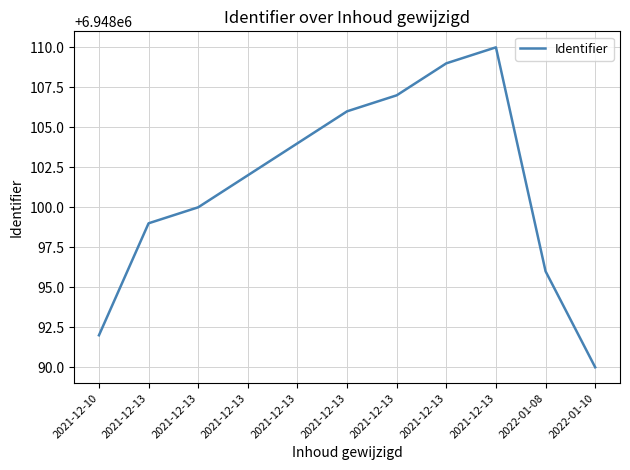

List the labels in order of value, smallest first.

2022-01-10, 2021-12-10, 2022-01-08, 2021-12-13, 2021-12-13, 2021-12-13, 2021-12-13, 2021-12-13, 2021-12-13, 2021-12-13, 2021-12-13